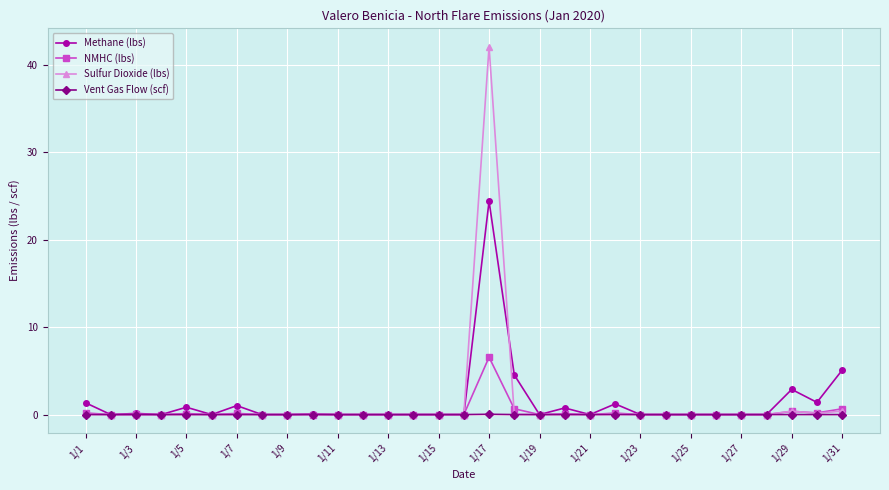

Rank the series by their maximum value, from highest to lowest.

Sulfur Dioxide (lbs), Methane (lbs), NMHC (lbs), Vent Gas Flow (scf)